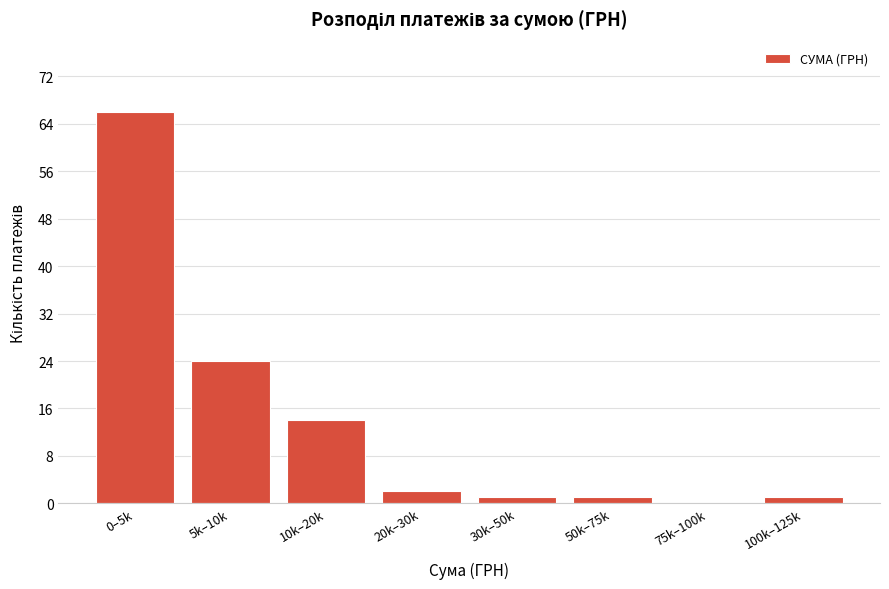

Reading right to left, what are all the values shown in this chart?

100k–125k=1	75k–100k=0	50k–75k=1	30k–50k=1	20k–30k=2	10k–20k=14	5k–10k=24	0–5k=66